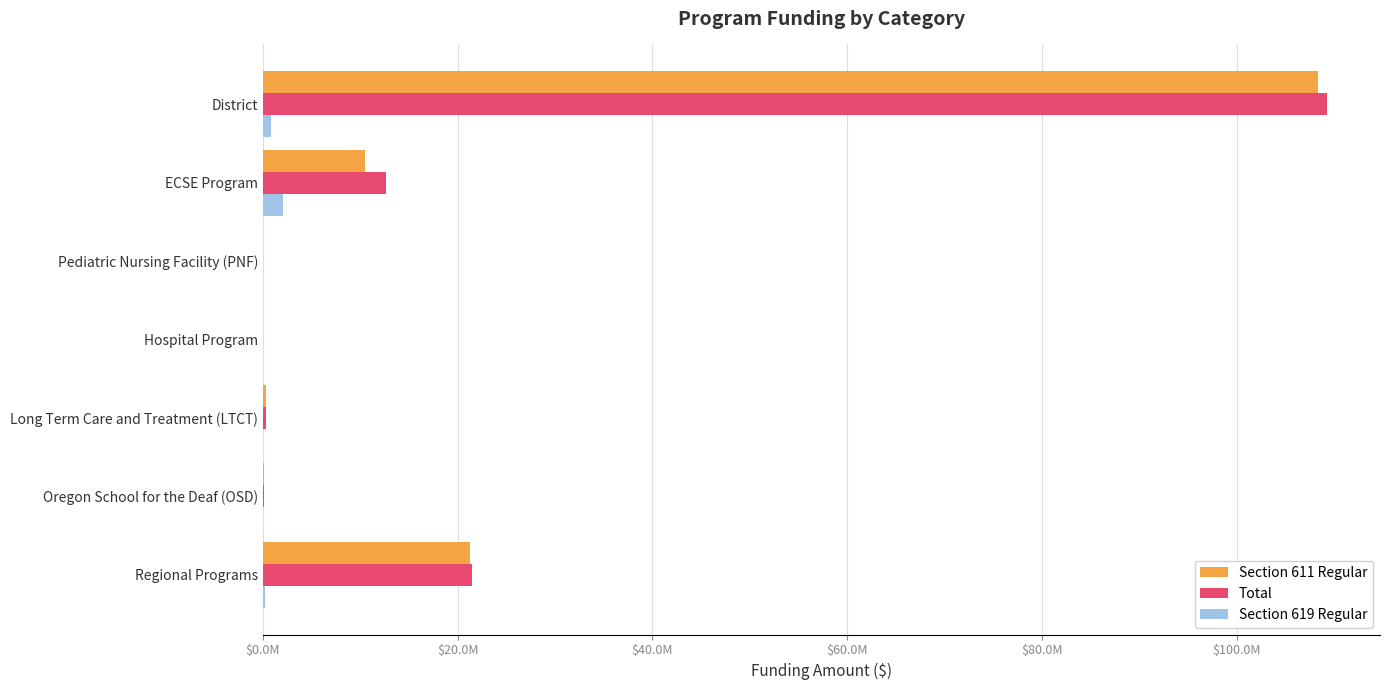

List the series in order of their peak value, highest first.

Total, Section 611 Regular, Section 619 Regular